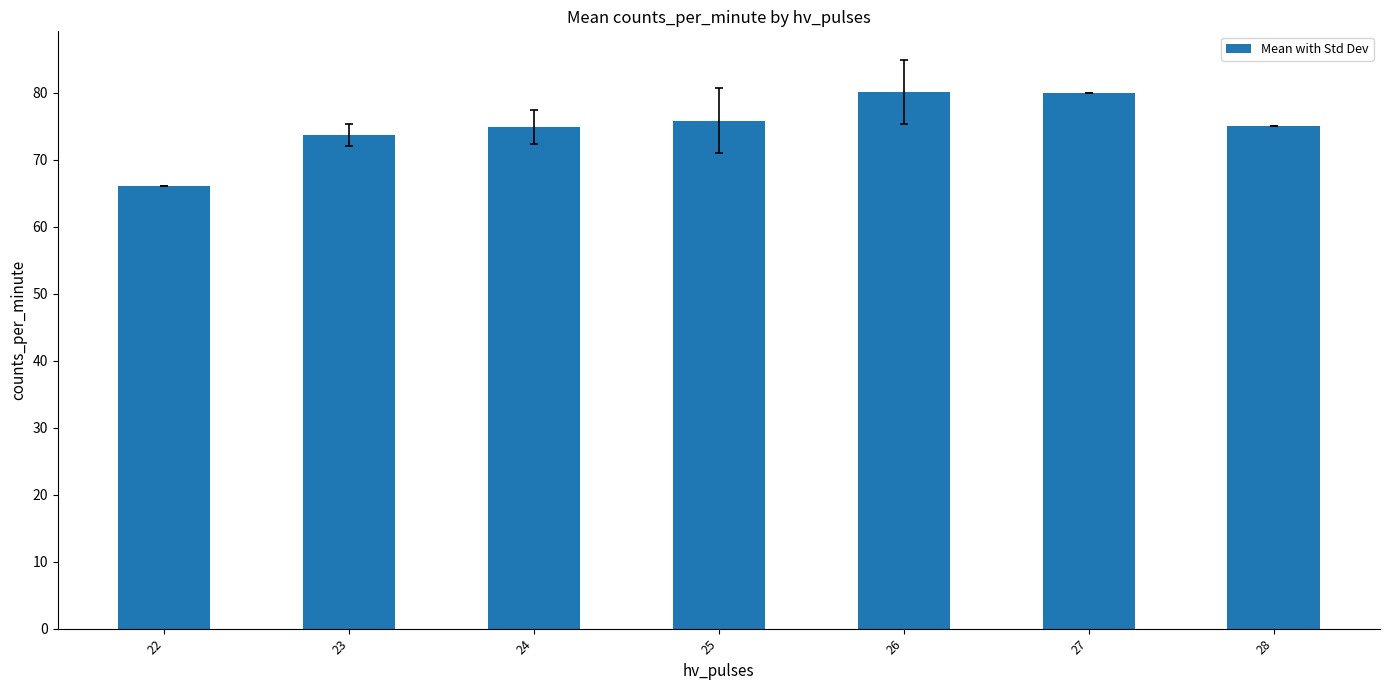

What is the value of the 3rd bar from the left?

74.8